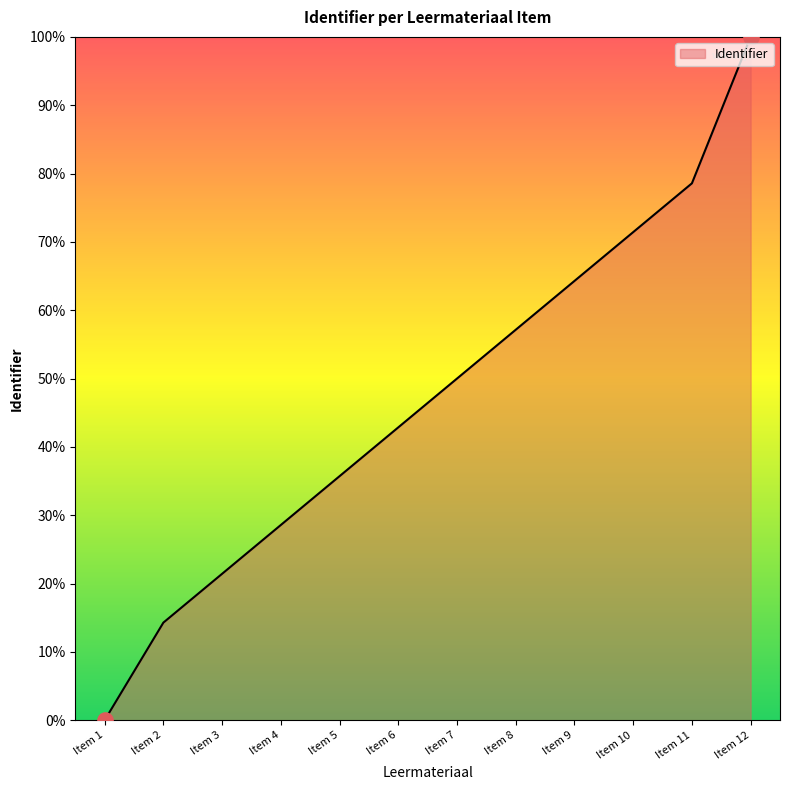

What is the ratio of the value at Item 4 to the value at Item 3?

1.3